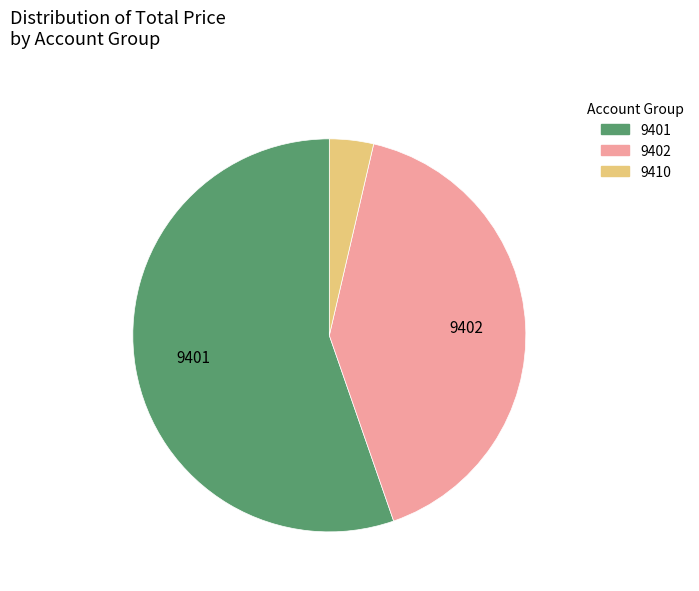

True or false: 9402 accounts for 41% of the total.

True